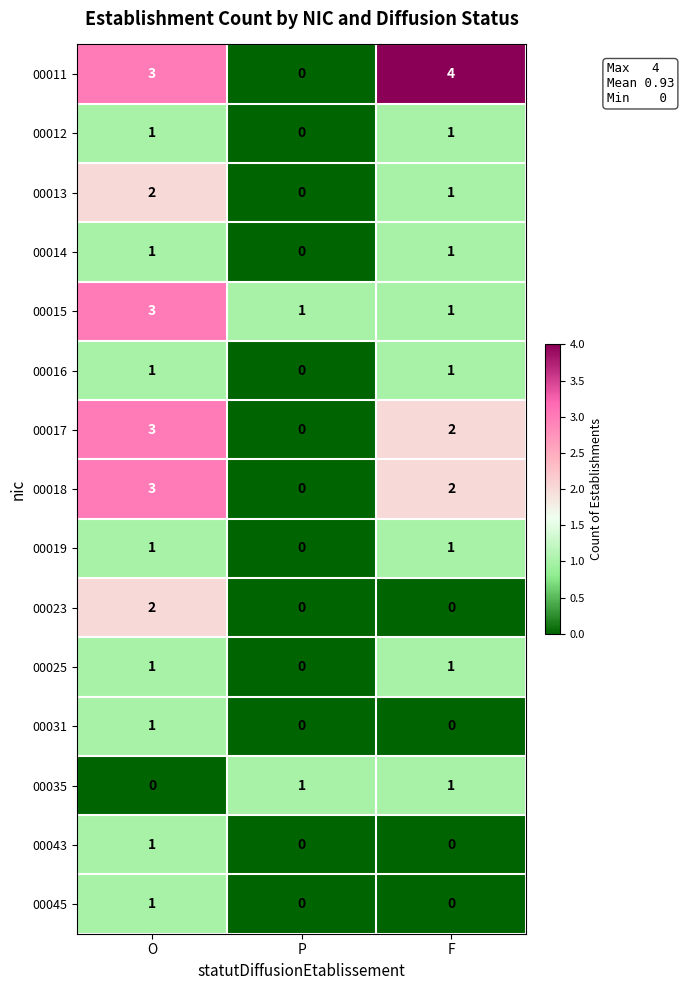

True or false: 00013 has a value of 0 at P.

True